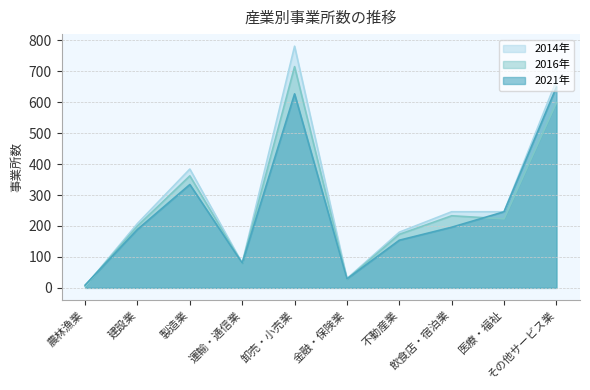

How many data points in 2014年 are less than 246?

5